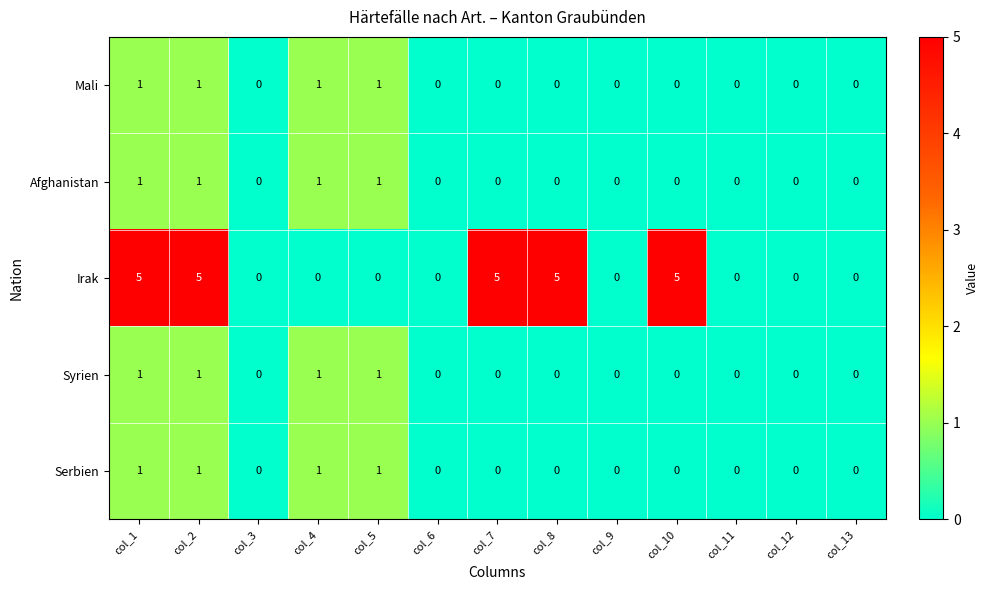

At how many categories does at least one series exceed 4?

5